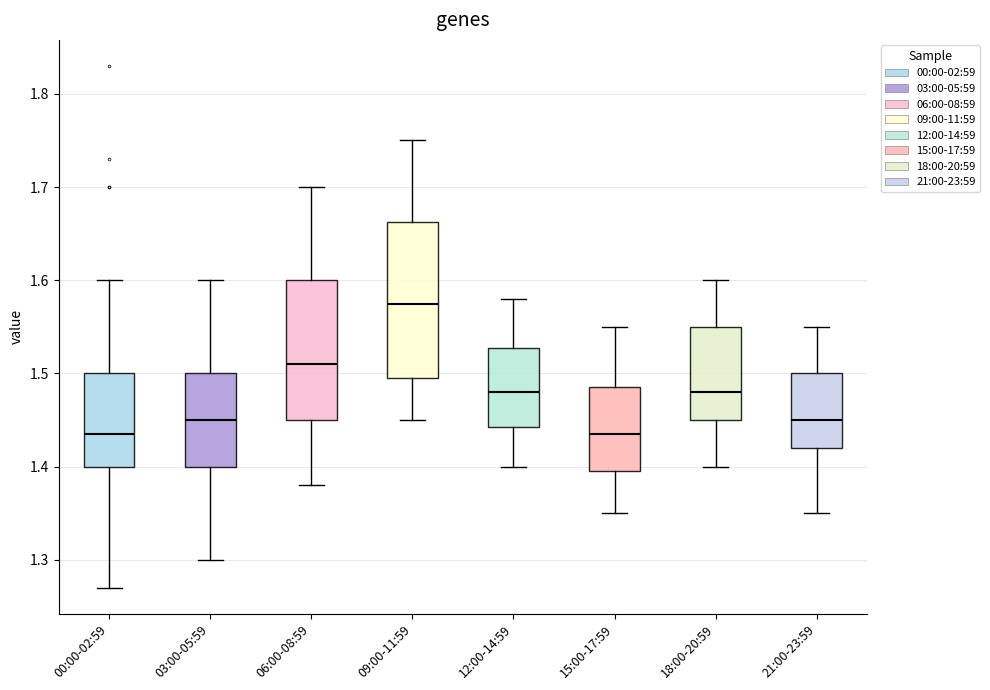

Reading left to right, transcribe this box plot: for each box, give where its median line is, the range the box spans, and where its two whiskers end, as read against the y-axis. The values are not printed on the chart, so give them approximately, as read against the axis.

00:00-02:59: median 1.44, box 1.40 to 1.50, whiskers 1.27 to 1.60
03:00-05:59: median 1.45, box 1.40 to 1.50, whiskers 1.30 to 1.60
06:00-08:59: median 1.51, box 1.45 to 1.60, whiskers 1.38 to 1.70
09:00-11:59: median 1.58, box 1.50 to 1.66, whiskers 1.45 to 1.75
12:00-14:59: median 1.48, box 1.44 to 1.53, whiskers 1.40 to 1.58
15:00-17:59: median 1.44, box 1.40 to 1.49, whiskers 1.35 to 1.55
18:00-20:59: median 1.48, box 1.45 to 1.55, whiskers 1.40 to 1.60
21:00-23:59: median 1.45, box 1.42 to 1.50, whiskers 1.35 to 1.55